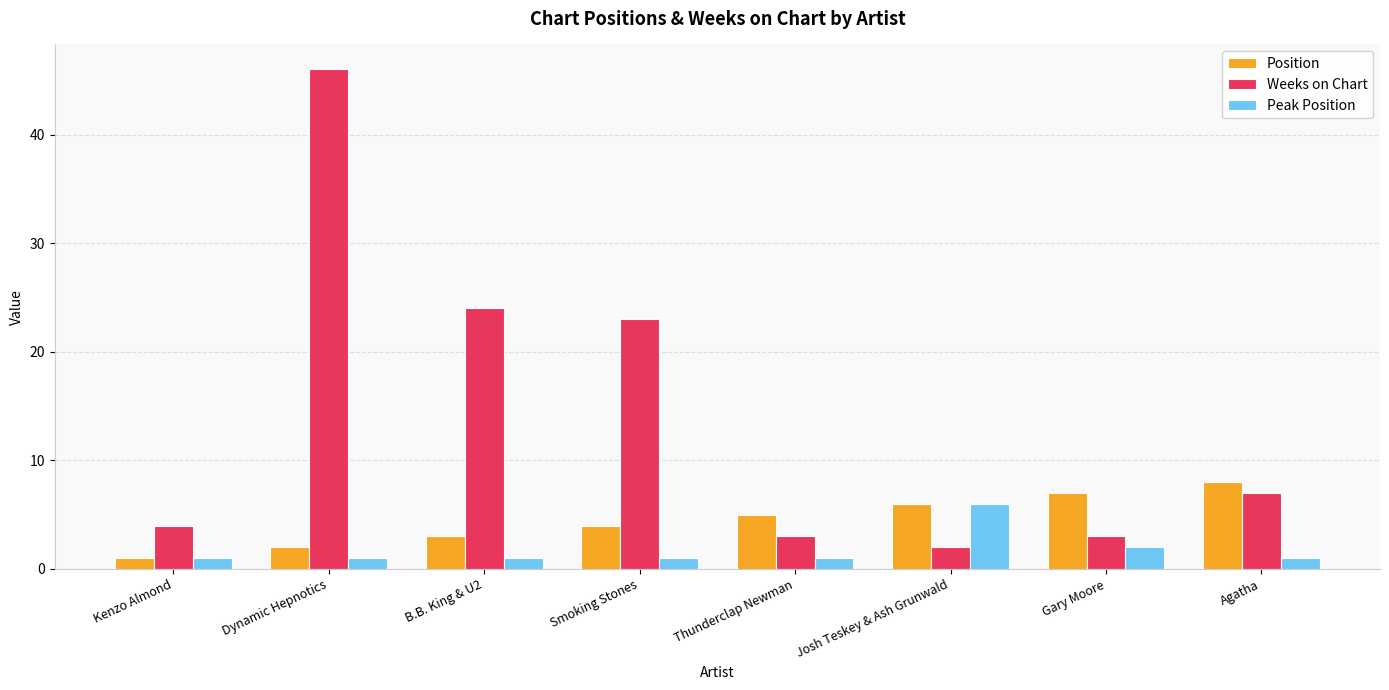

List the series in order of their overall mean, highest first.

Weeks on Chart, Position, Peak Position